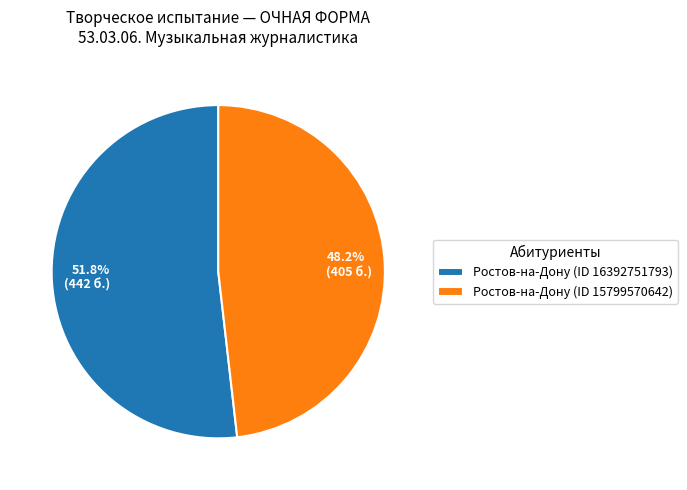

What is the ratio of the value at 48.2% (405 б.) to the value at 51.8% (442 б.)?

0.9